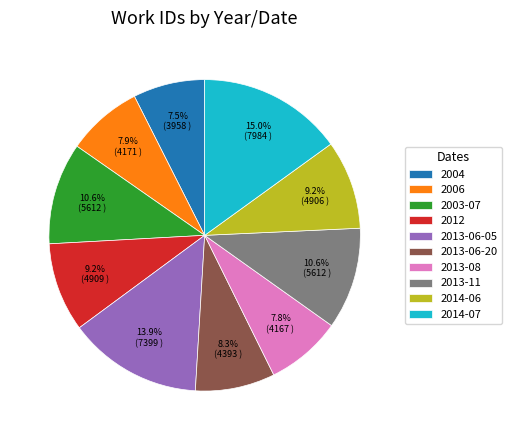

To the nearest percent, what is the average slice percentage?

10%